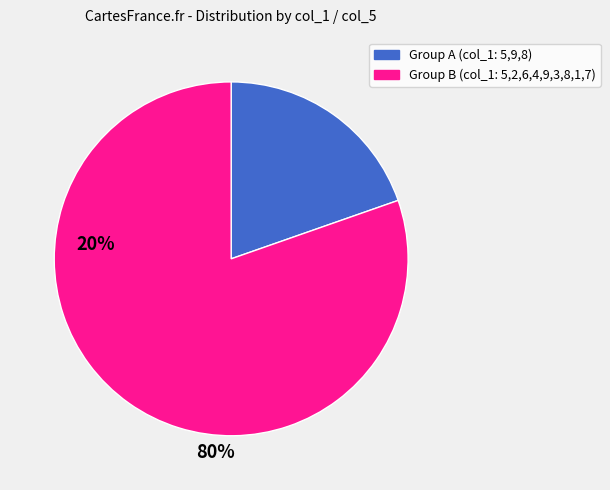

How many slices are in this pie chart?

2